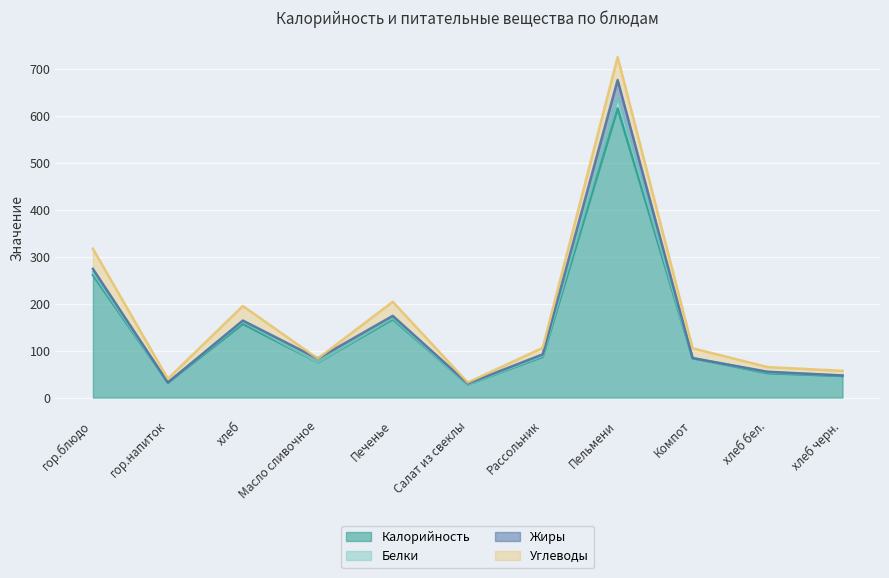

What is the maximum value for Калорийность?

616